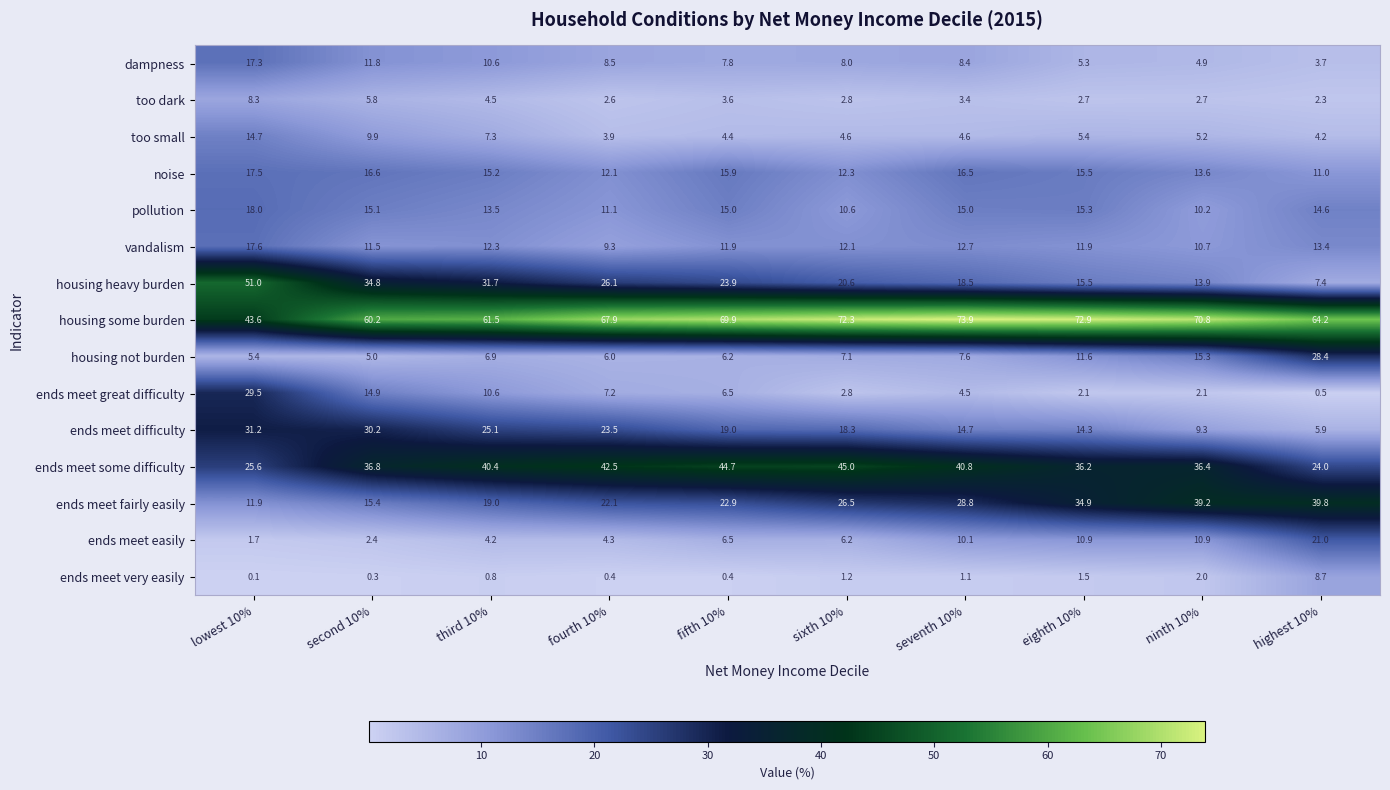

What is the maximum value for housing not burden?

28.4